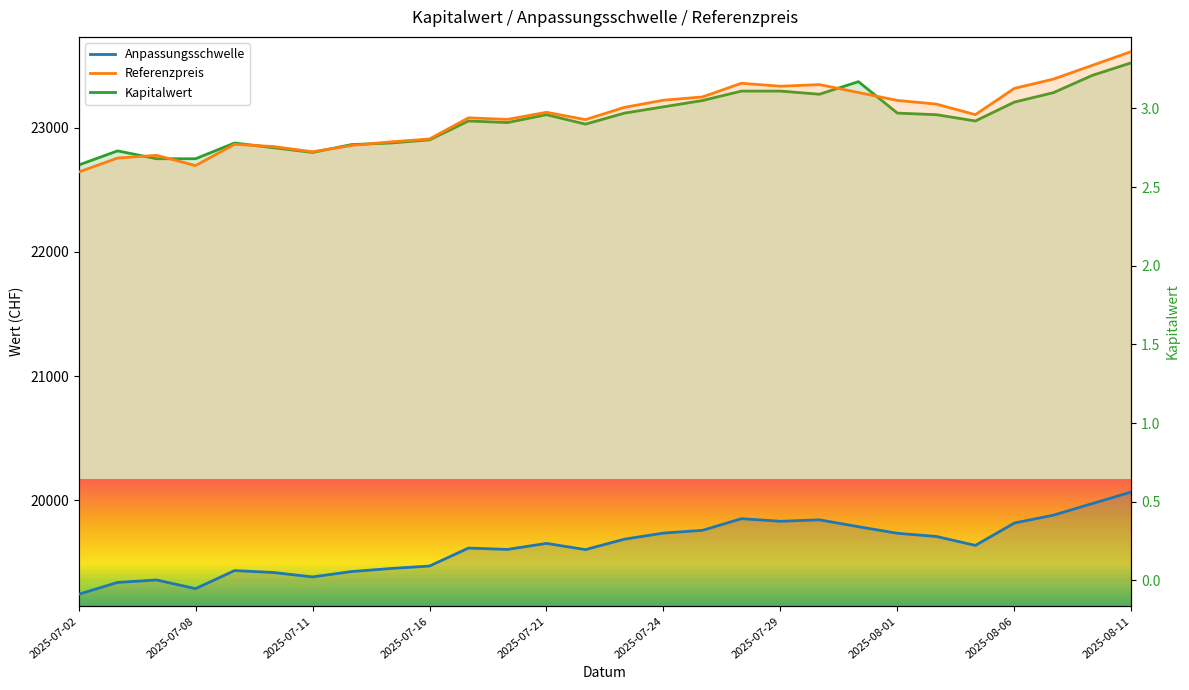

Reading left to right, list all the values displayed in this chart.

Anpassungsschwelle: 19244.5	19339.8	19359.7	19289.7	19435.2	19419.8	19384.1	19427.3	19451.9	19471.8	19616.3	19605.7	19654.0	19604.0	19688.0	19736.9	19759.1	19852.8	19832.1	19843.6	19788.4	19735.4	19709.8	19637.8	19817.8	19881.1	19974.6	20067.7
Referenzpreis: 22641.9	22754.4	22776.3	22693.9	22864.9	22847.1	22804.9	22855.6	22884.6	22908.0	23078.0	23065.5	23122.8	23063.6	23162.4	23219.9	23246.1	23356.3	23332.3	23345.4	23281.8	23218.1	23188.6	23103.6	23315.0	23389.5	23500.4	23611.3
Kapitalwert: 2.6	2.7	2.7	2.7	2.8	2.8	2.7	2.8	2.8	2.8	2.9	2.9	3.0	2.9	3.0	3.0	3.0	3.1	3.1	3.1	3.2	3.0	3.0	2.9	3.0	3.1	3.2	3.3